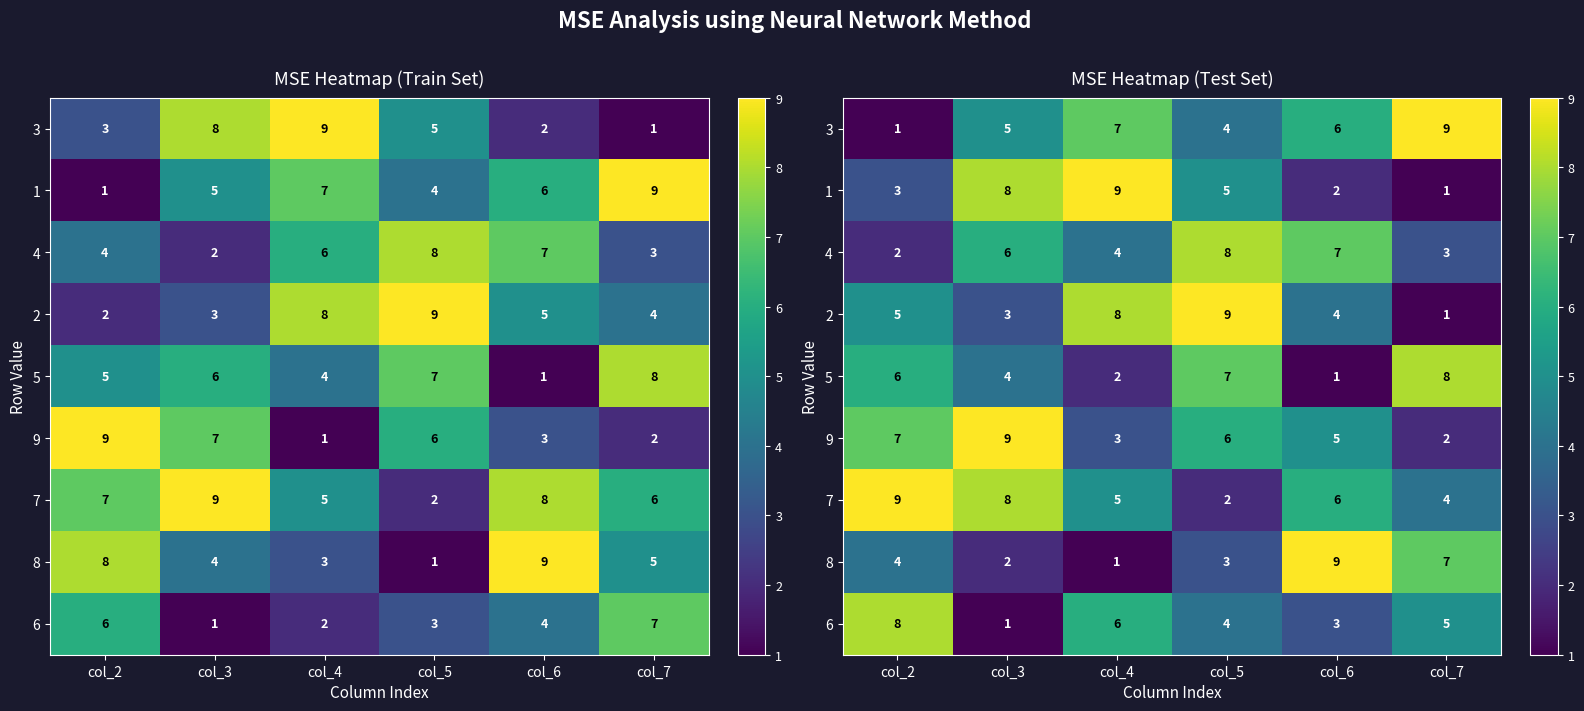

How many 7 values are between 4 and 8?

4